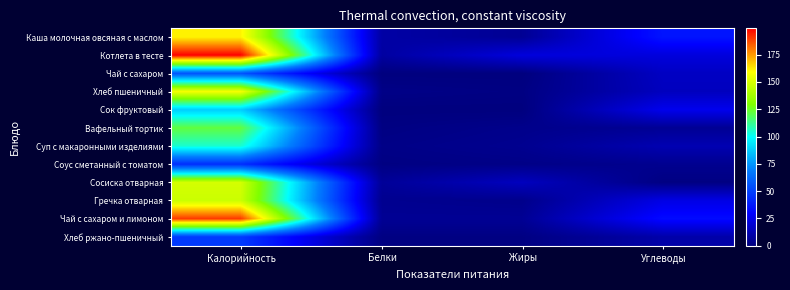

What is the total value across all series at Углеводы?

204